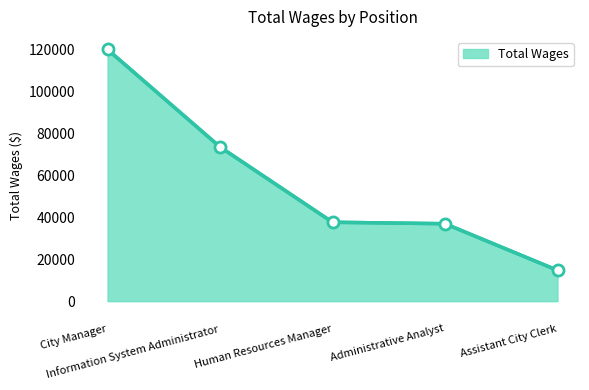

What is the greatest value displayed?

119877